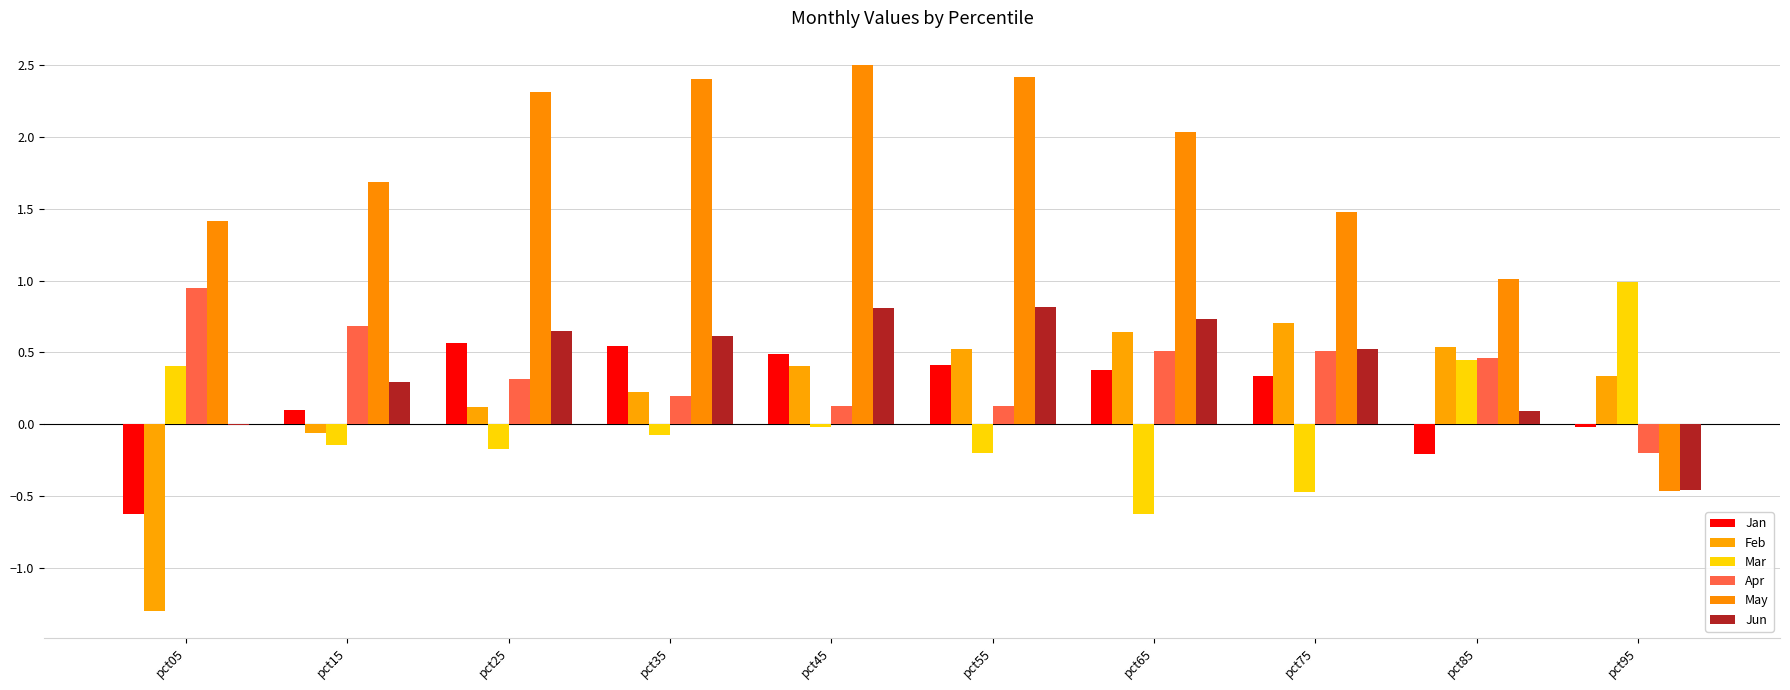

What is the value of the Jan bar at the 2nd from the left?

0.1